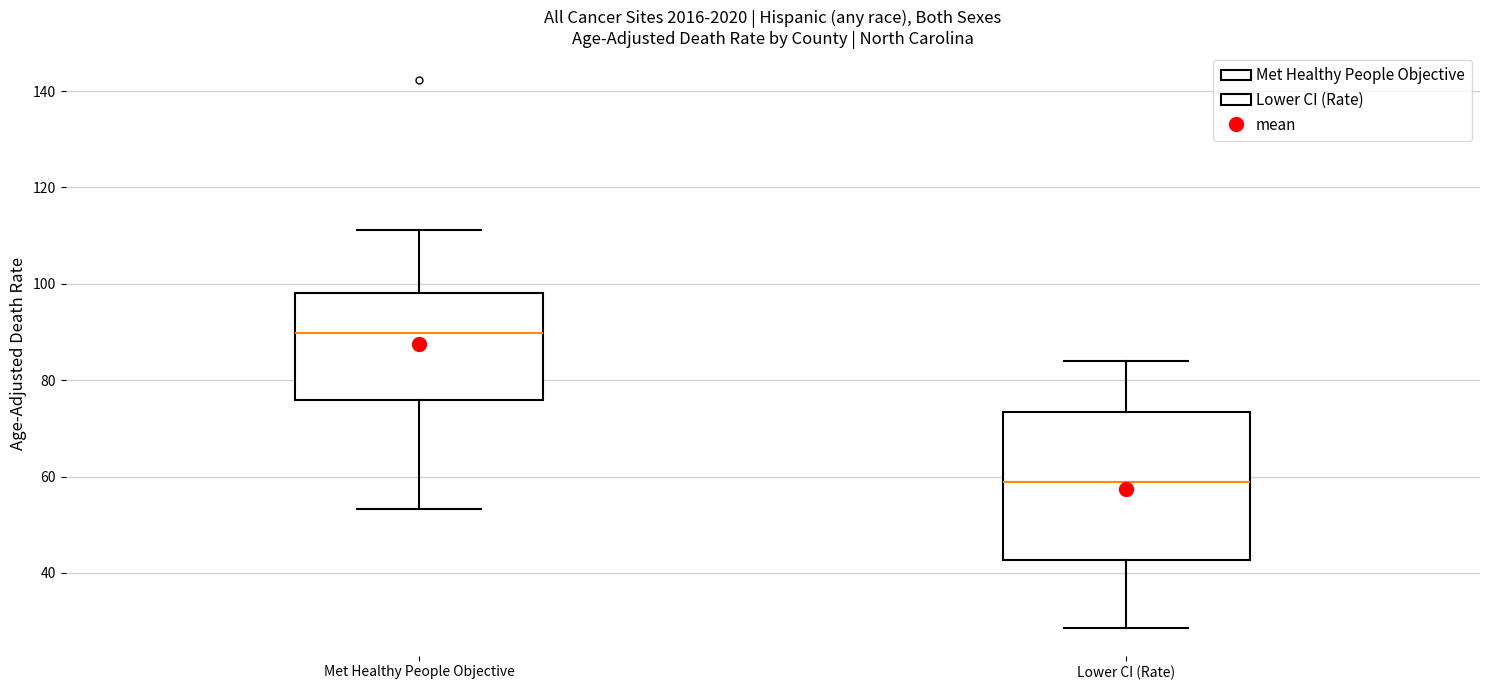

Where does the lower whisker of the box for Met Healthy People Objective end on the y-axis? The values are not printed on the chart, so give them approximately, as read against the axis.

54